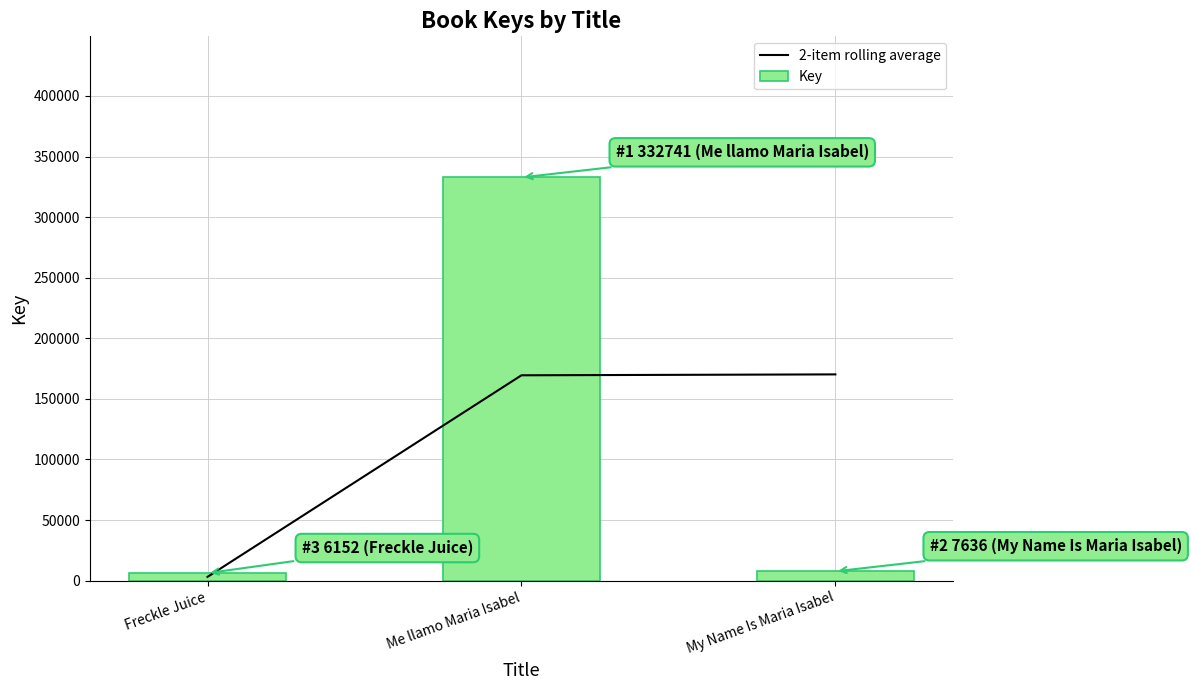

Reading right to left, list all the values displayed in this chart.

2-item rolling average: 170188.5	169446.5	3076.0
Key: 7636.0	332741.0	6152.0